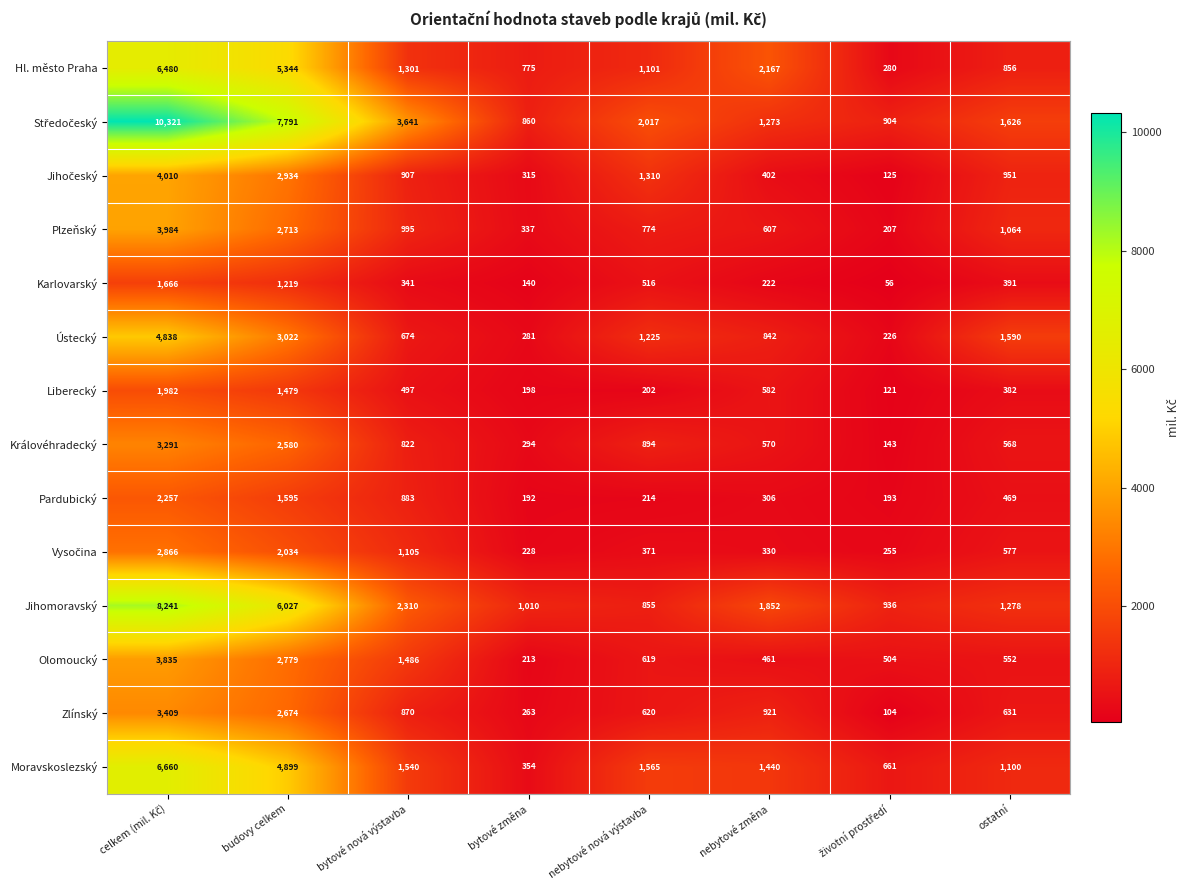

What is the difference between the maximum and second lowest values in the Moravskoslezský series?

5999